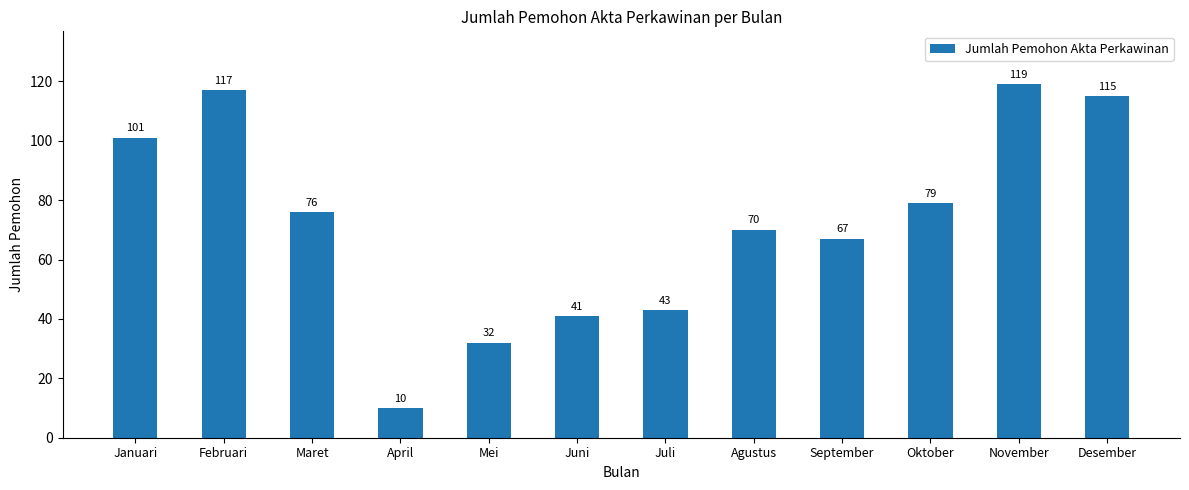

What is the difference between the maximum and minimum values?

109